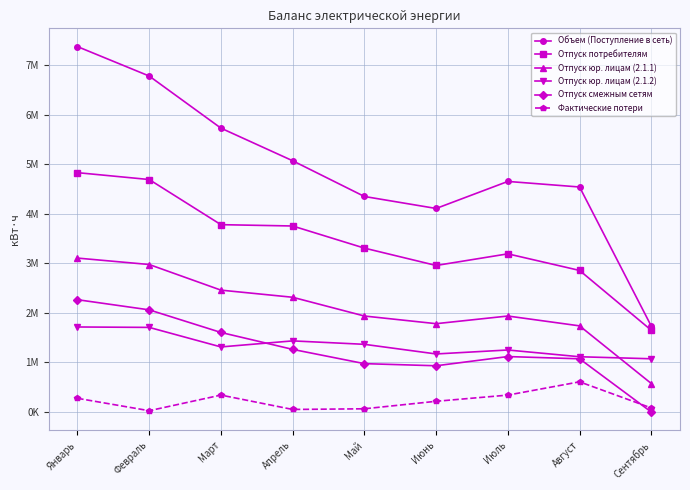

Reading right to left, extract all data points from this chart.

Объем (Поступление в сеть): Сентябрь=1732416	Август=4541315	Июль=4653656	Июнь=4107943	Май=4350045	Апрель=5070833	Март=5729140	Февраль=6780610	Январь=7374545
Отпуск потребителям: Сентябрь=1650432	Август=2857434	Июль=3192360	Июнь=2957576	Май=3308062	Апрель=3754469	Март=3781245	Февраль=4692017	Январь=4830657
Отпуск юр. лицам (2.1.1): Сентябрь=575280	Август=1738875	Июль=1937538	Июнь=1783036	Май=1937535	Апрель=2316034	Март=2459988	Февраль=2977043	Январь=3106745
Отпуск юр. лицам (2.1.2): Сентябрь=1074802	Август=1115602	Июль=1251966	Июнь=1171993	Май=1366418	Апрель=1435830	Март=1313814	Февраль=1707865	Январь=1716512
Отпуск смежным сетям: Сентябрь=0	Август=1074298	Июль=1119577	Июнь=933602	Май=976562	Апрель=1264428	Март=1605881	Февраль=2061914	Январь=2266927
Фактические потери: Сентябрь=81984	Август=609583	Июль=341719	Июнь=216765	Май=65421	Апрель=51936	Март=342014	Февраль=26679	Январь=276961